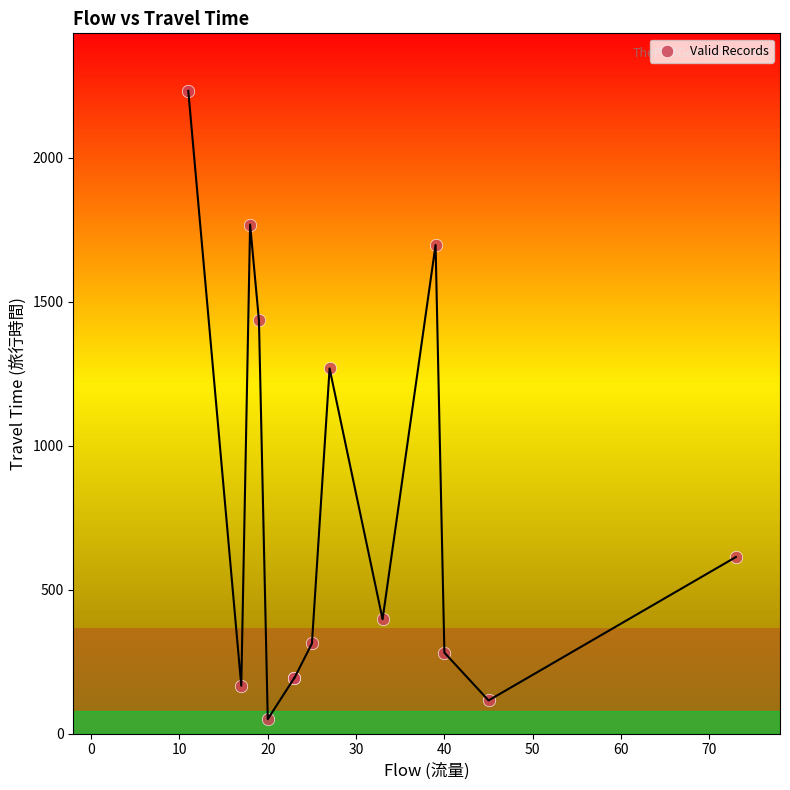

What Y value in the scatter plot is closest to 1141?

1268